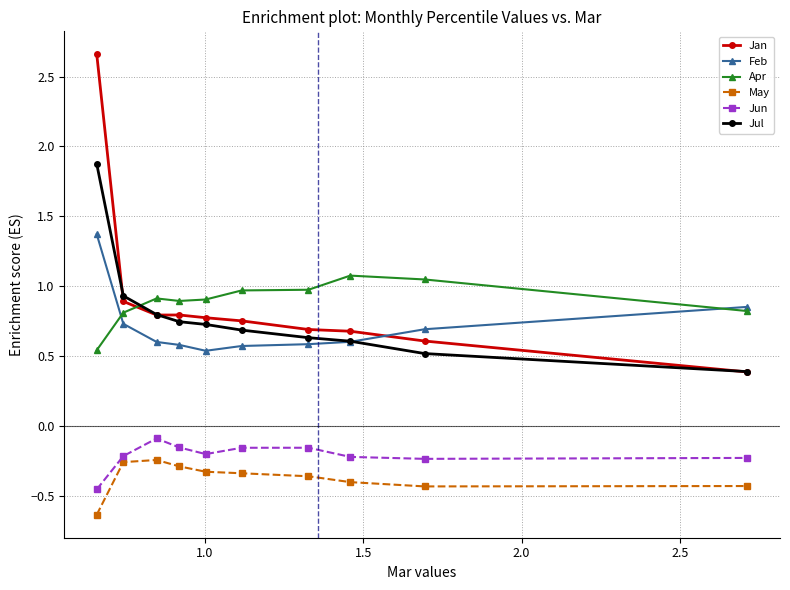

True or false: May has more than 0 interior local peaks.

True